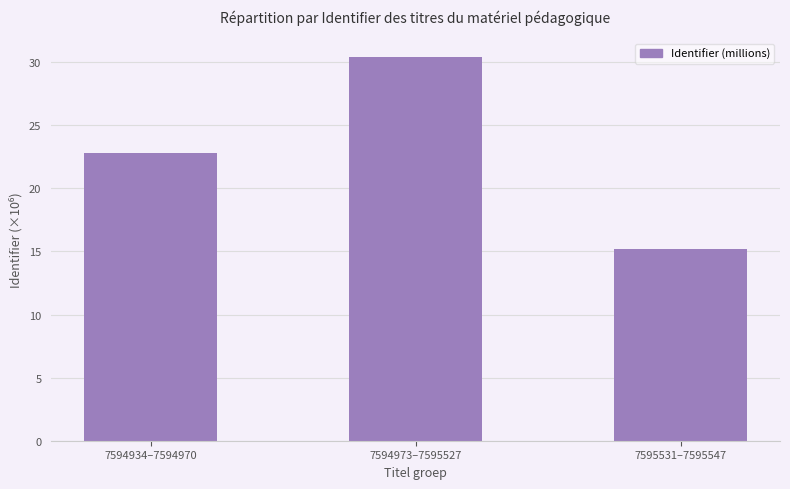

Which category has the highest value across all series?

7594973–7595527